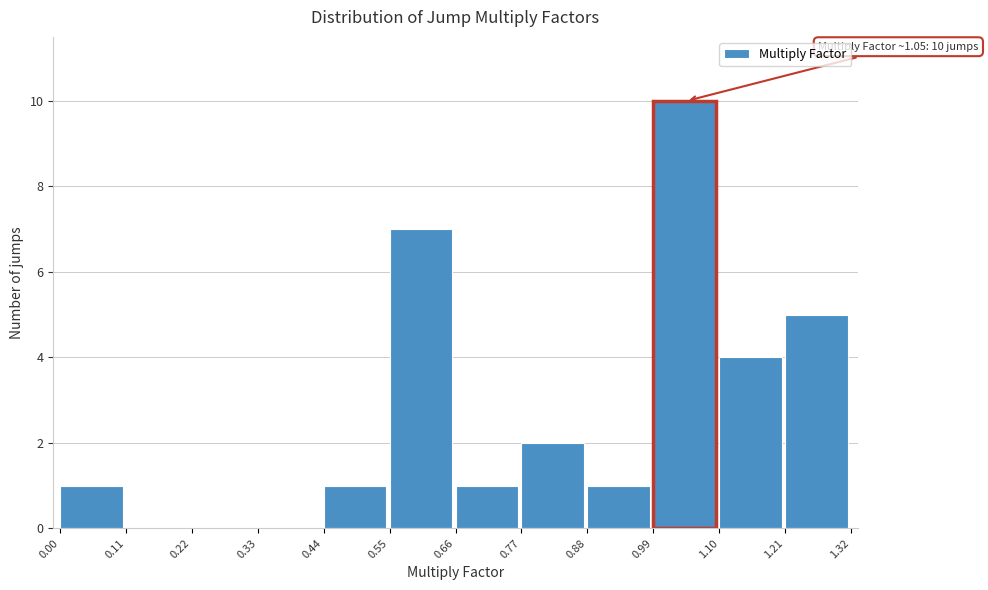

Which range on the x-axis has the tallest bar?

0.99 to 1.10